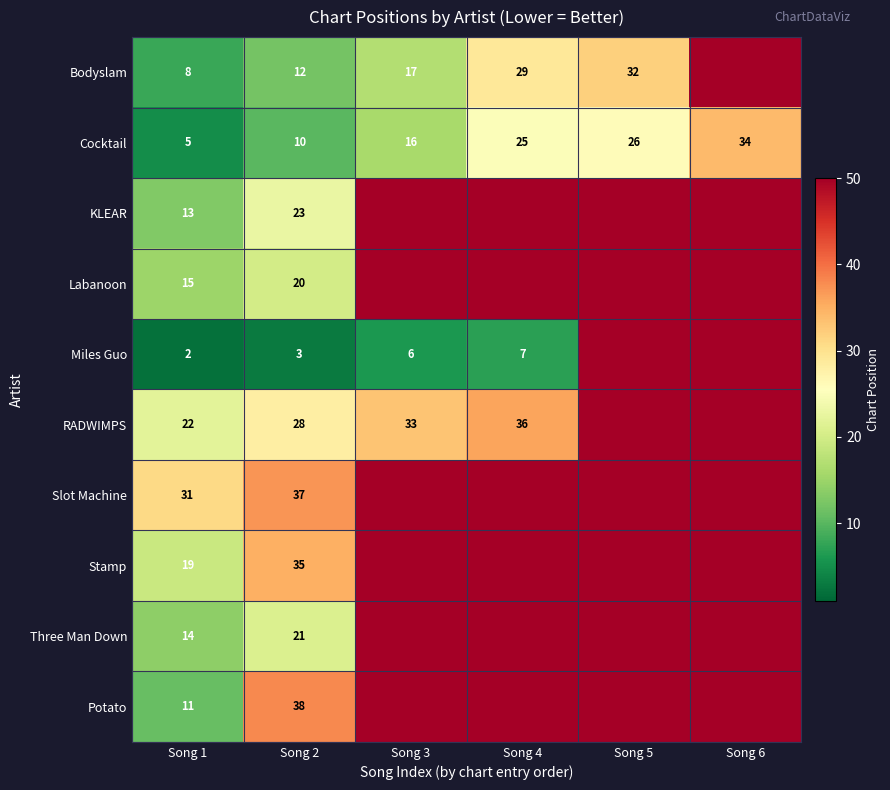

At which label is Cocktail closest to 19?

Song 3